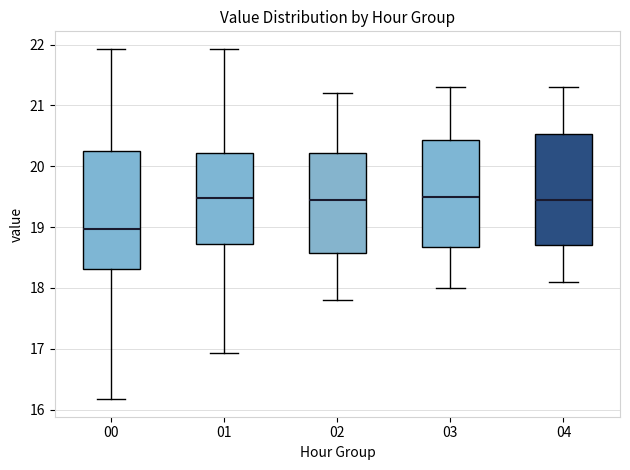

Comparing the boxes themselves (not the whiskers), which one is the tallest?

00